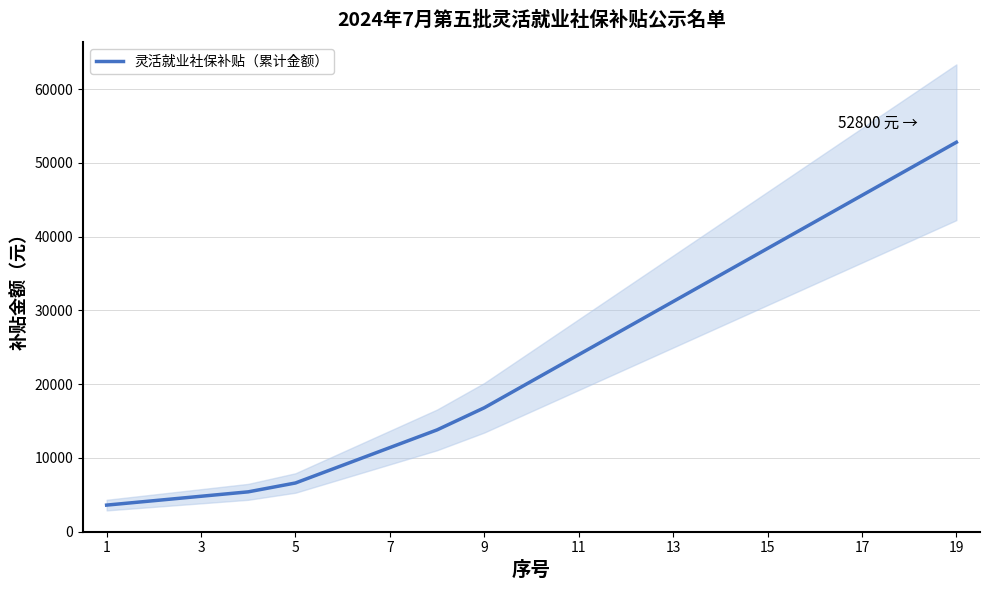

Where does the data first go above 20400?

11